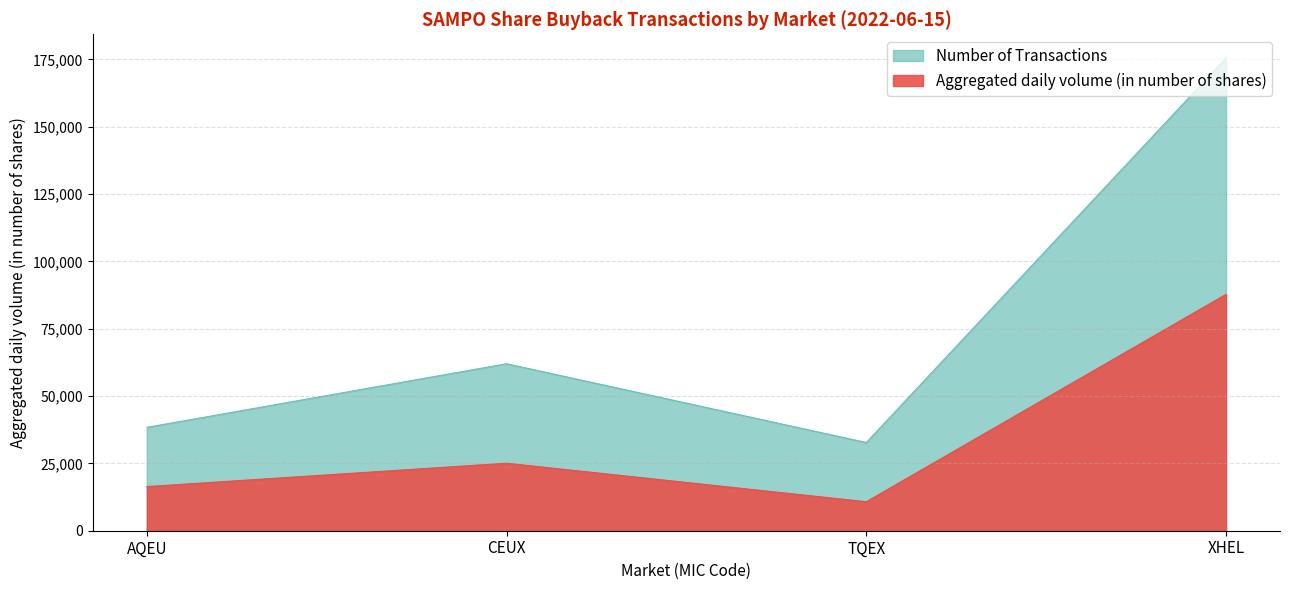

True or false: Aggregated daily volume (in number of shares) and Number of Transactions intersect in this chart.

False